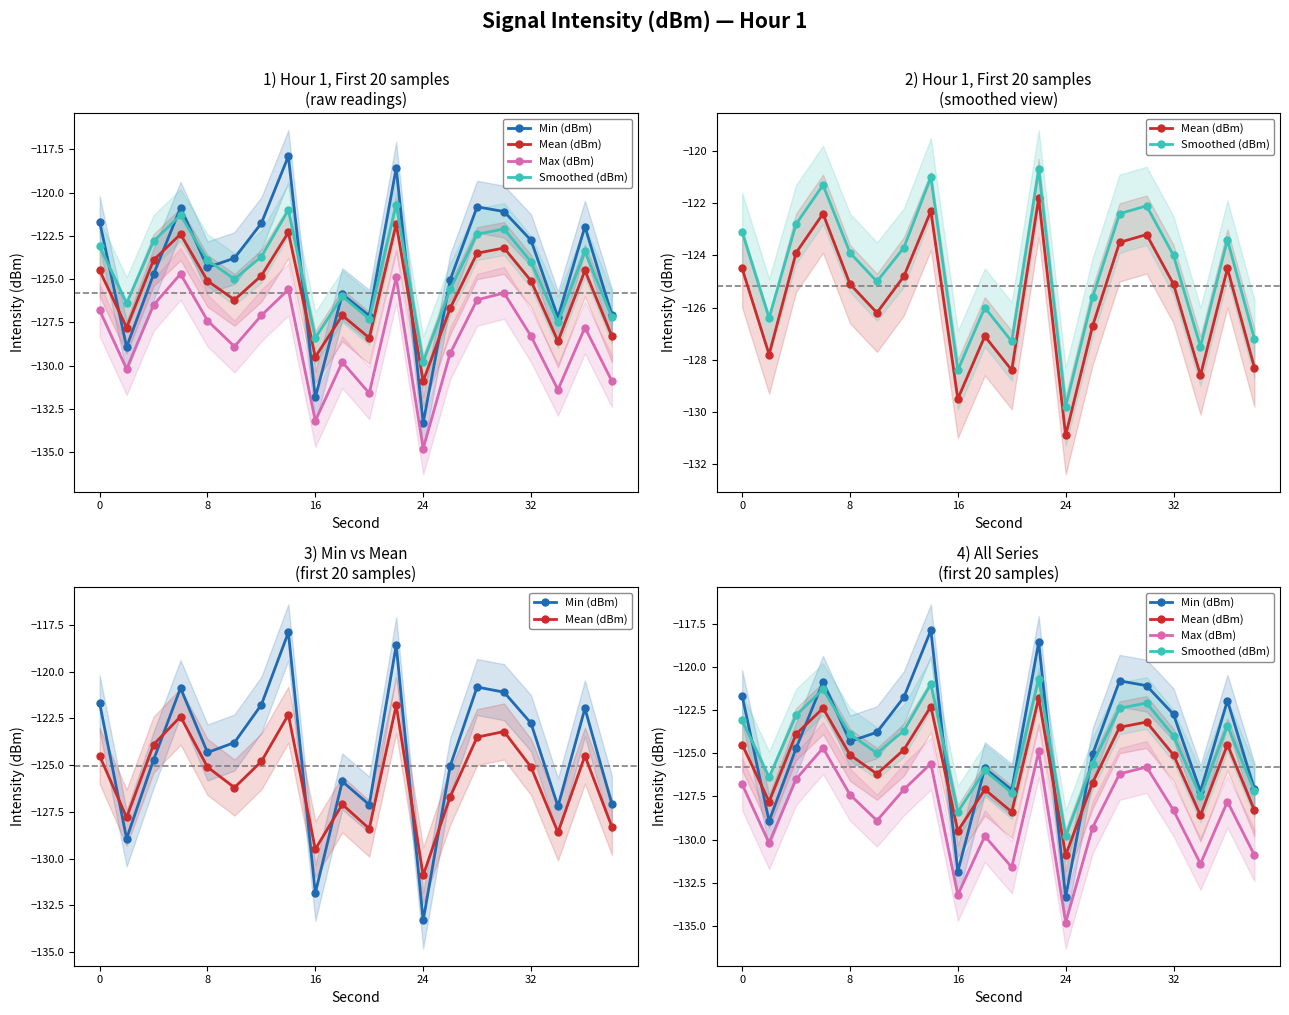

What is the difference between the maximum and second lowest values in the Smoothed (dBm) series?

7.7